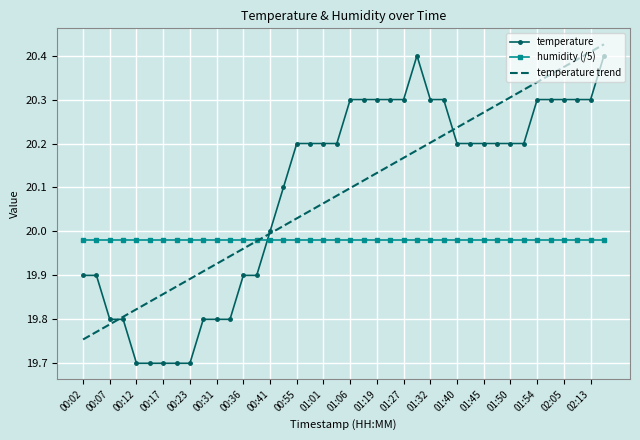

Which series has the largest range (max minus min)?

temperature